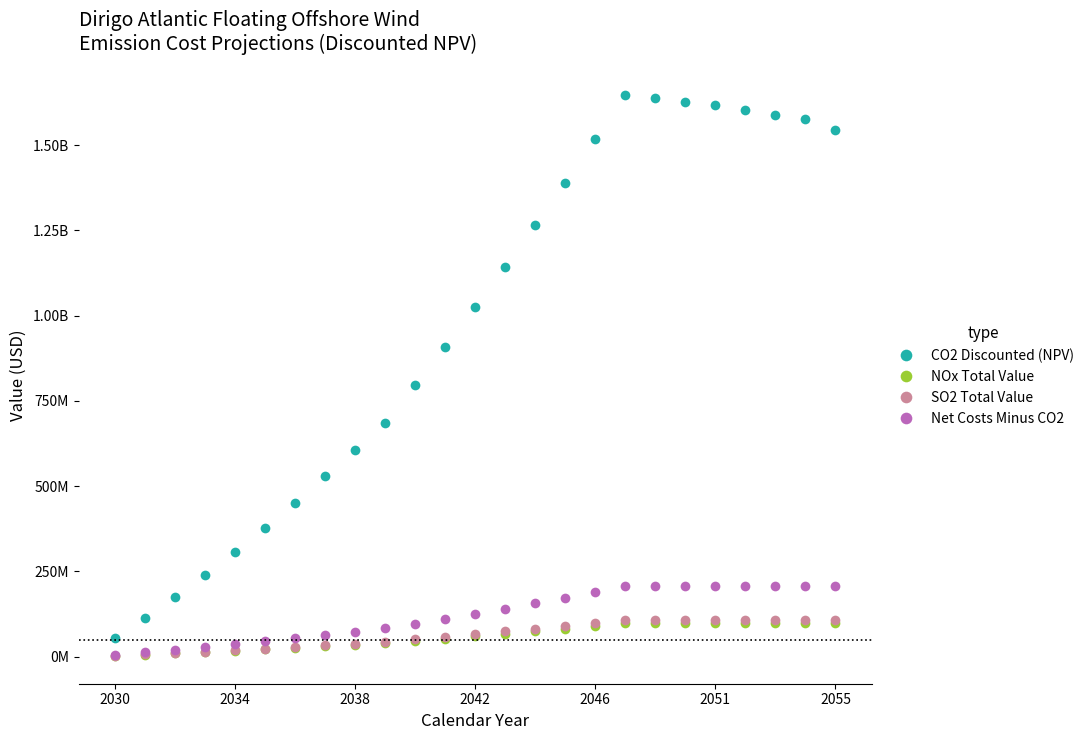

Does the chart have visible grid lines?

No